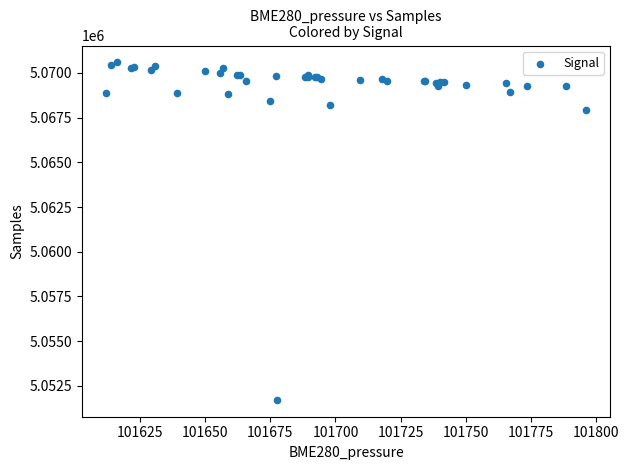

What Y value in the scatter plot is closest to 5061154?

5067951